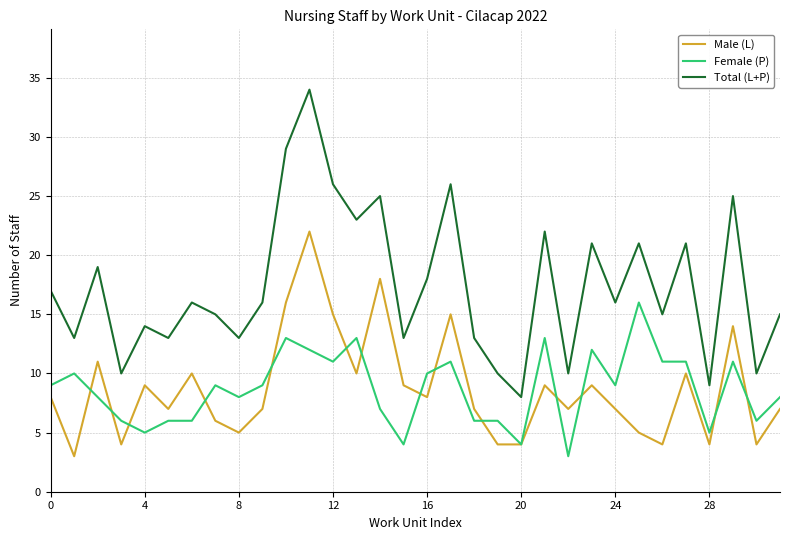

Rank the series by their maximum value, from lowest to highest.

Female (P), Male (L), Total (L+P)